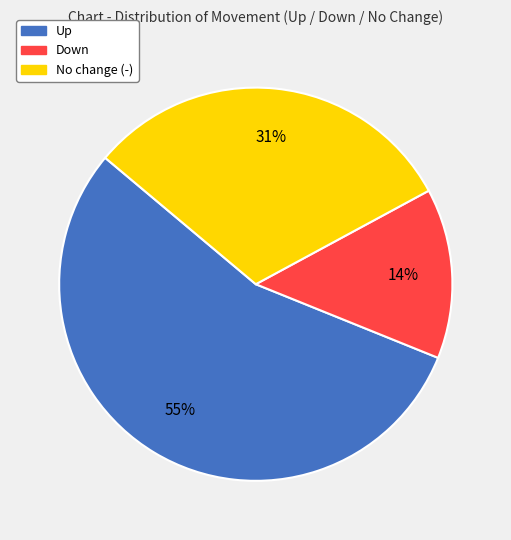

Count the number of slices in the pie.

3